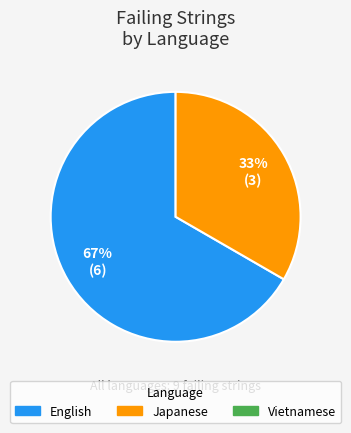

How many slices are in this pie chart?

2